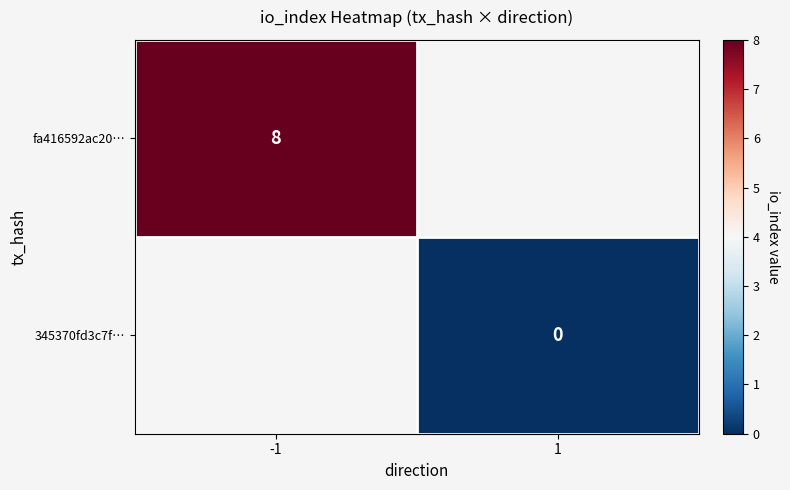

The value of fa416592ac20… at -1 is 5.5. True or false?

False